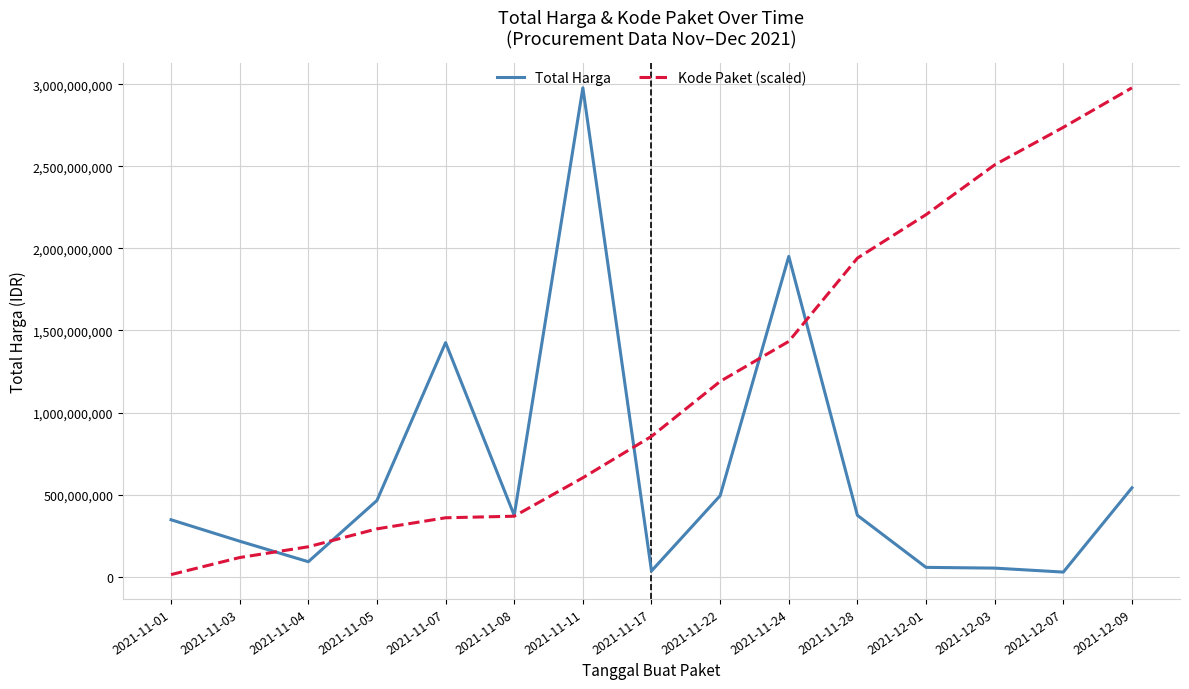

Is this an area chart (filled region under the line)?

No